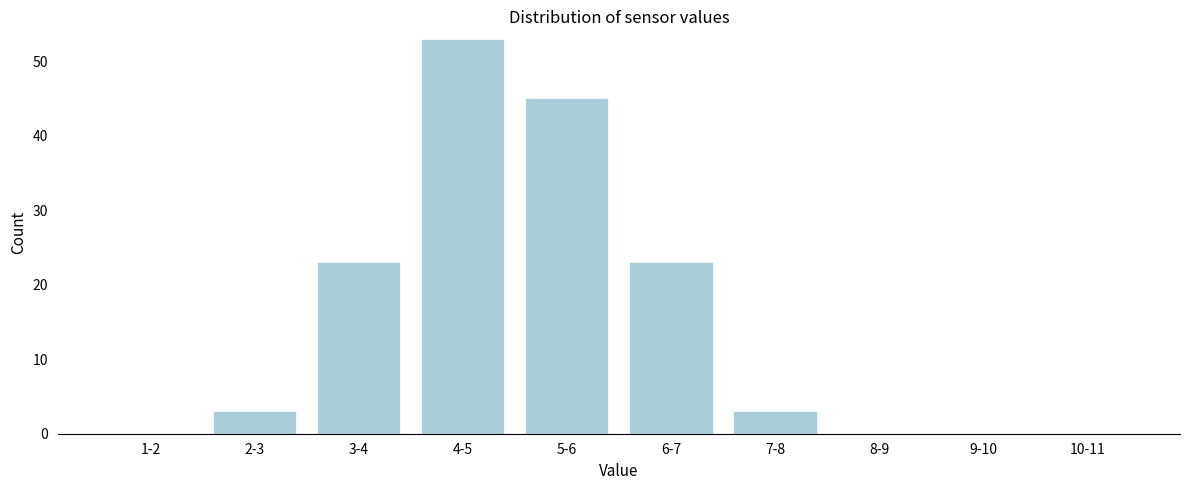

Reading left to right, list all the values displayed in this chart.

1-2=0	2-3=3	3-4=23	4-5=53	5-6=45	6-7=23	7-8=3	8-9=0	9-10=0	10-11=0